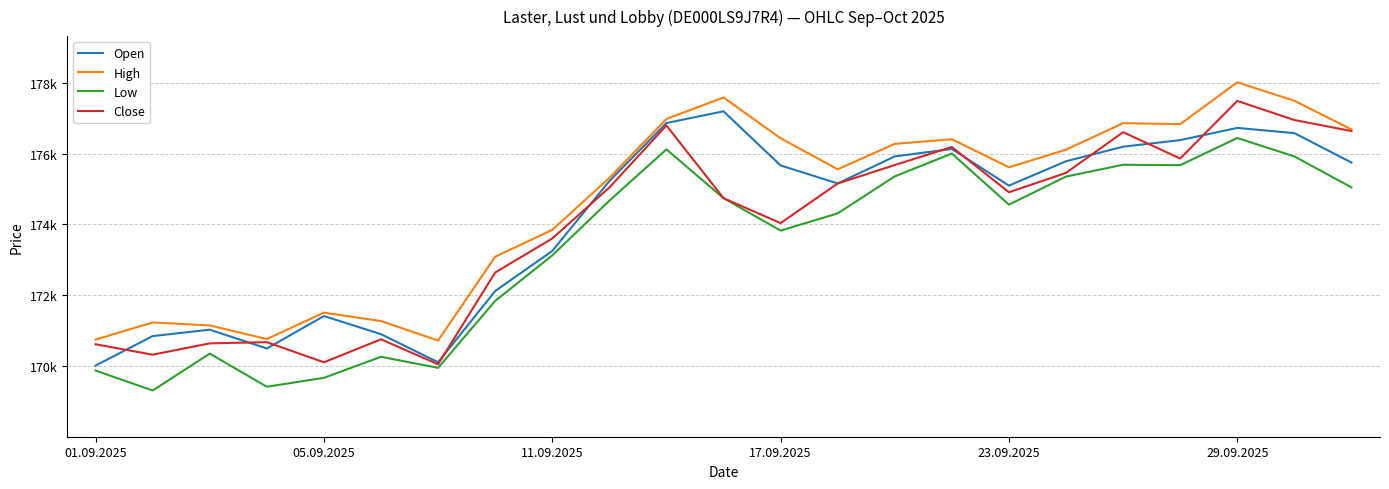

True or false: Low and Close intersect in this chart.

False